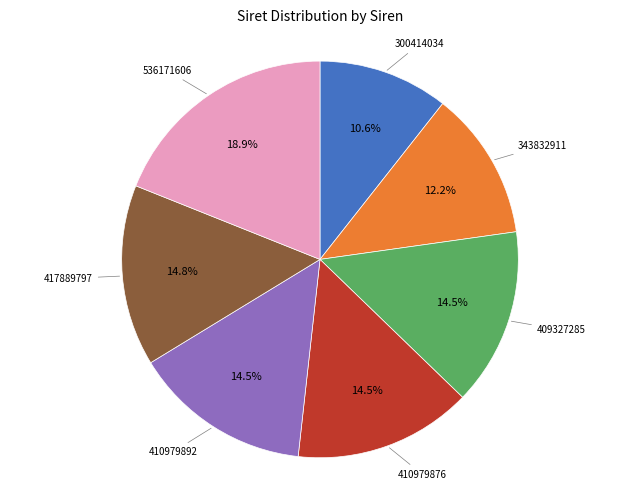

To the nearest percent, what is the difference between the largest and smallest slice percentages?

8%